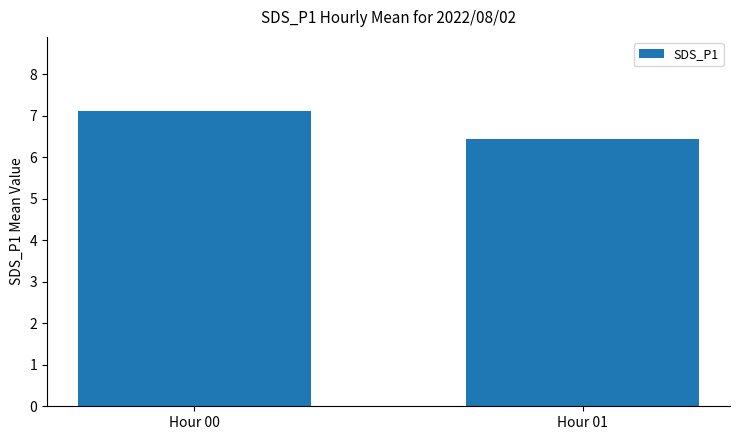

Count the number of categories in the chart.

2